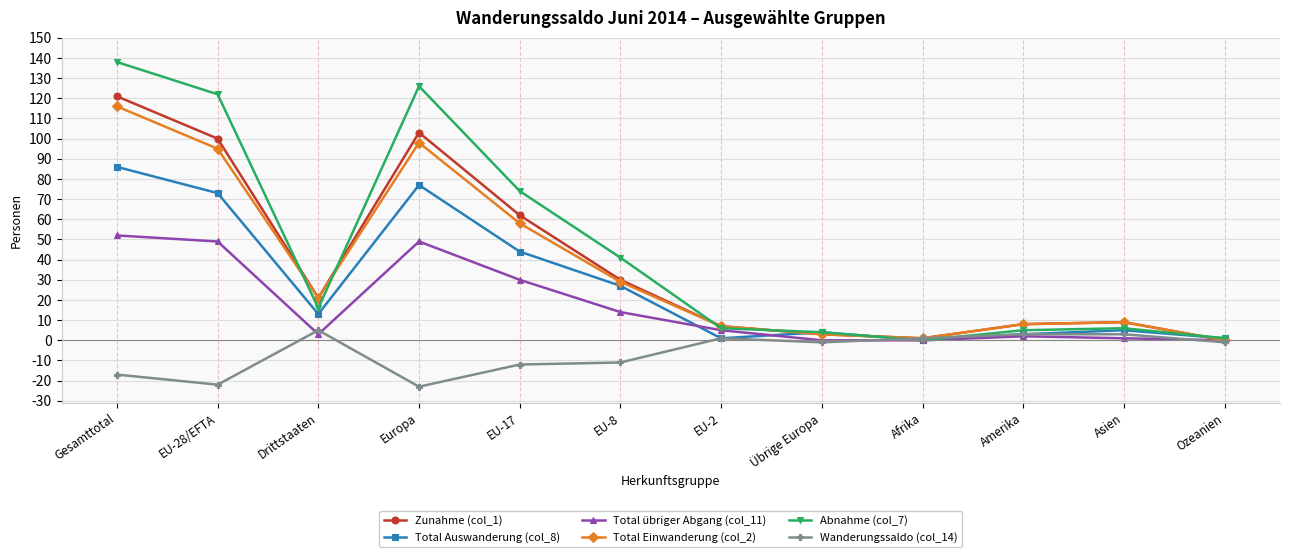

Reading left to right, list all the values displayed in this chart.

Zunahme (col_1): Gesamttotal=121	EU-28/EFTA=100	Drittstaaten=21	Europa=103	EU-17=62	EU-8=30	EU-2=7	Übrige Europa=3	Afrika=1	Amerika=8	Asien=9	Ozeanien=0
Total Auswanderung (col_8): Gesamttotal=86	EU-28/EFTA=73	Drittstaaten=13	Europa=77	EU-17=44	EU-8=27	EU-2=1	Übrige Europa=4	Afrika=0	Amerika=3	Asien=5	Ozeanien=1
Total übriger Abgang (col_11): Gesamttotal=52	EU-28/EFTA=49	Drittstaaten=3	Europa=49	EU-17=30	EU-8=14	EU-2=5	Übrige Europa=0	Afrika=0	Amerika=2	Asien=1	Ozeanien=0
Total Einwanderung (col_2): Gesamttotal=116	EU-28/EFTA=95	Drittstaaten=21	Europa=98	EU-17=58	EU-8=29	EU-2=7	Übrige Europa=3	Afrika=1	Amerika=8	Asien=9	Ozeanien=0
Abnahme (col_7): Gesamttotal=138	EU-28/EFTA=122	Drittstaaten=16	Europa=126	EU-17=74	EU-8=41	EU-2=6	Übrige Europa=4	Afrika=0	Amerika=5	Asien=6	Ozeanien=1
Wanderungssaldo (col_14): Gesamttotal=-17	EU-28/EFTA=-22	Drittstaaten=5	Europa=-23	EU-17=-12	EU-8=-11	EU-2=1	Übrige Europa=-1	Afrika=1	Amerika=3	Asien=3	Ozeanien=-1